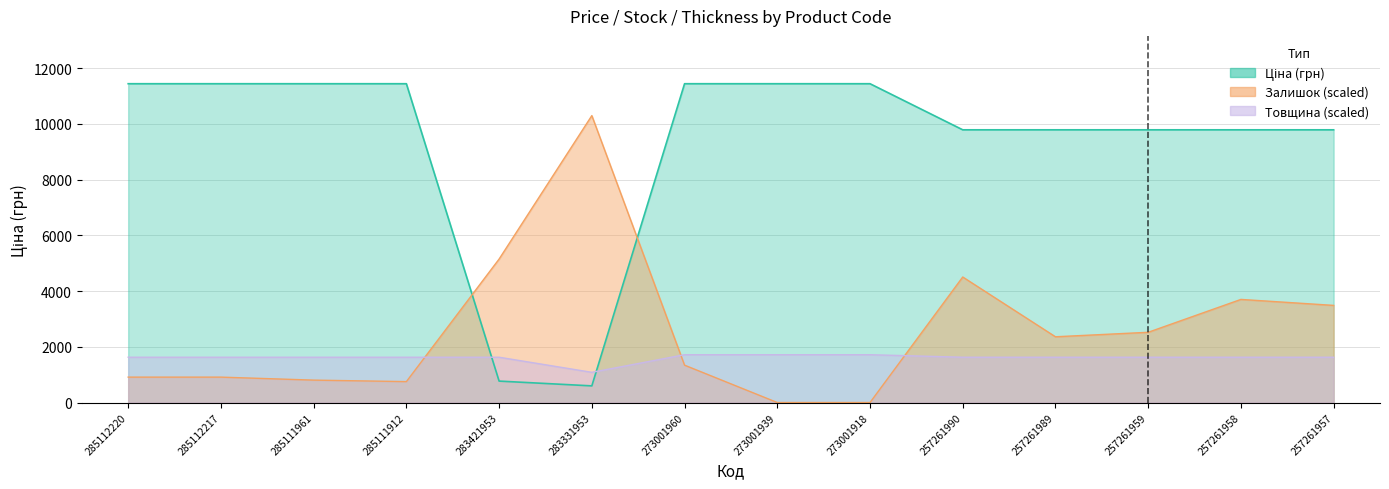

At how many categories does at least one series exceed 9470?

13